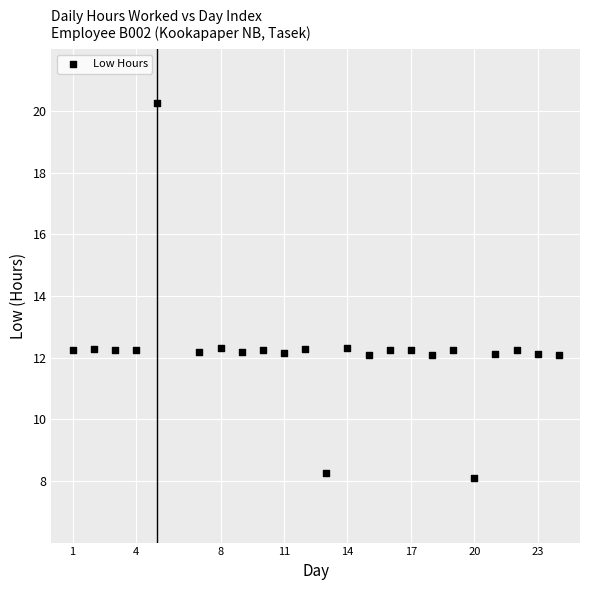

What is the range of X values (max minus min)?

23.0